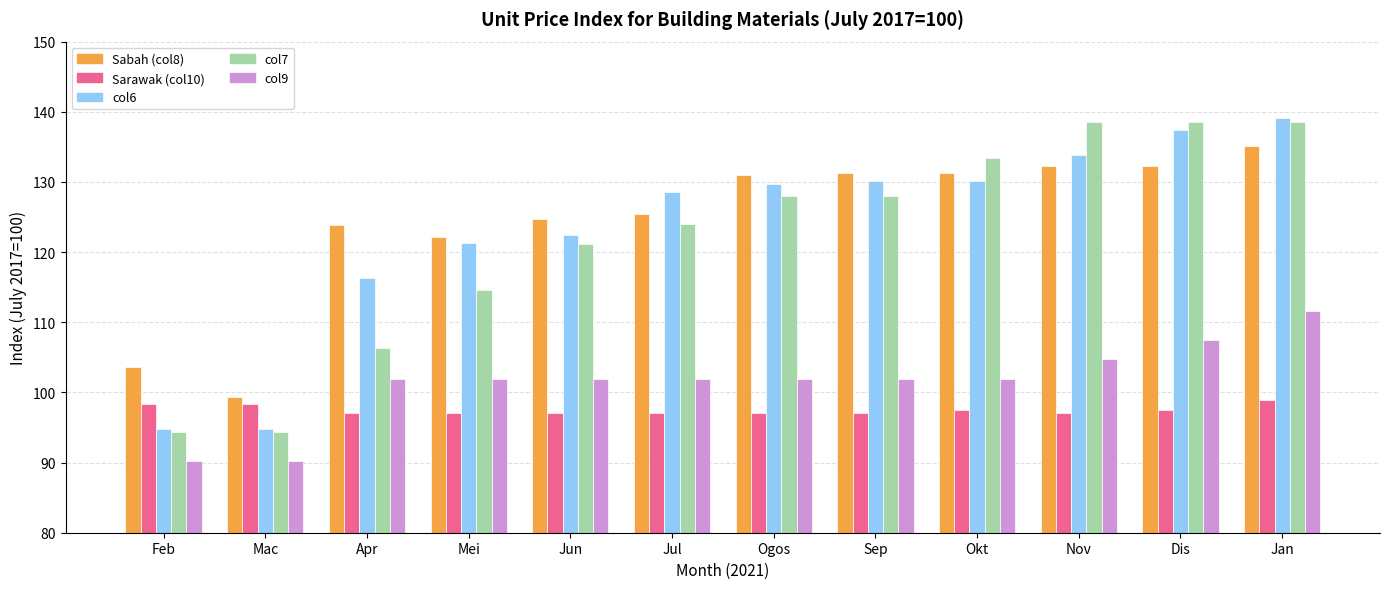

What position from the right is Ogos?

6